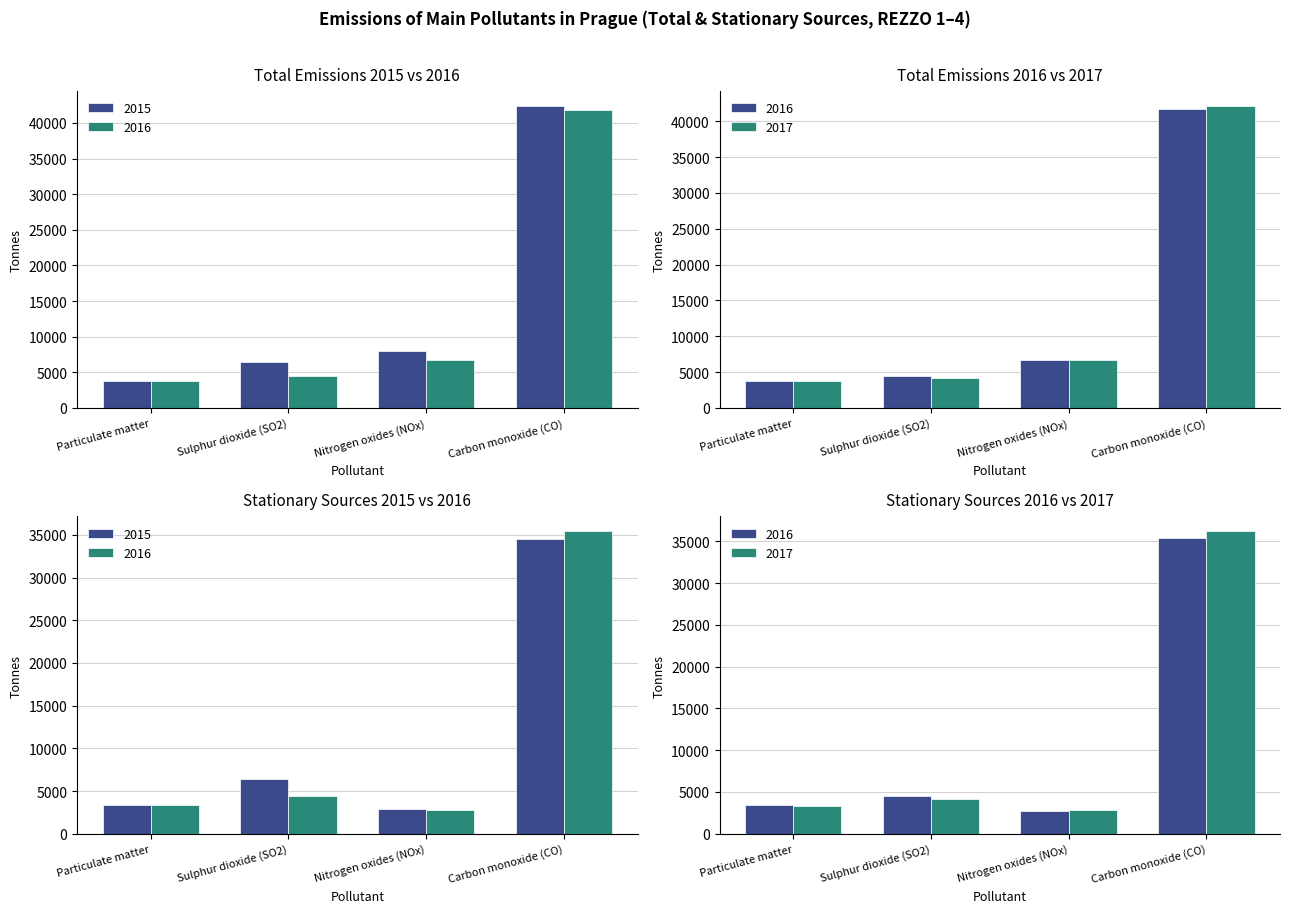

Reading right to left, transcribe all the data shown in this chart.

2015: 42405.6	8002.5	6407.5	3812.6
2016: 41774.2	6696.4	4478.9	3823.2
2017: 42167.7	6716.0	4188.9	3815.2